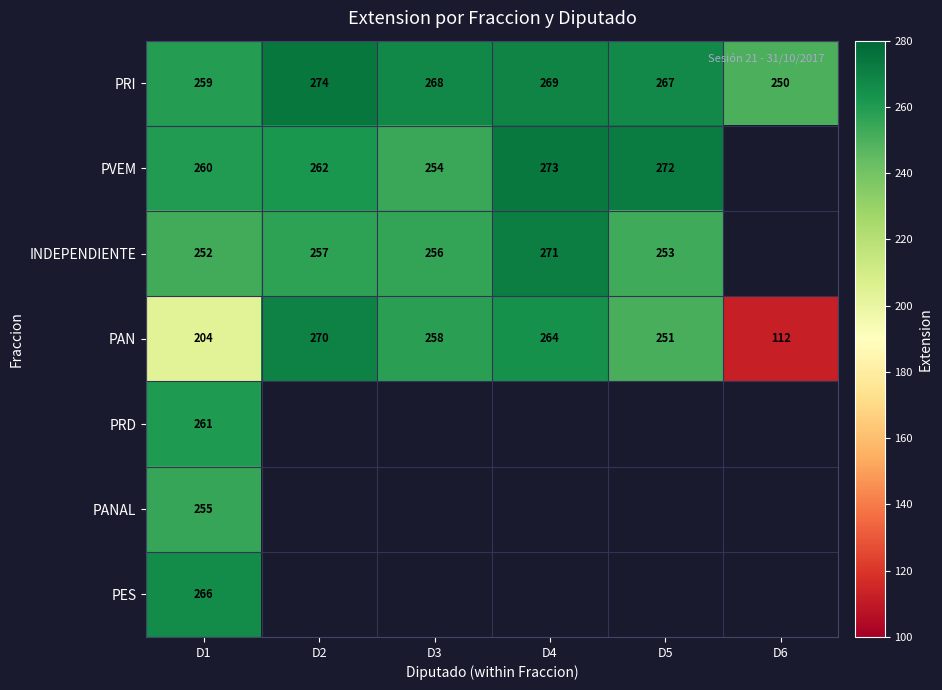

True or false: PES has a value of 475.5 at D1.

False